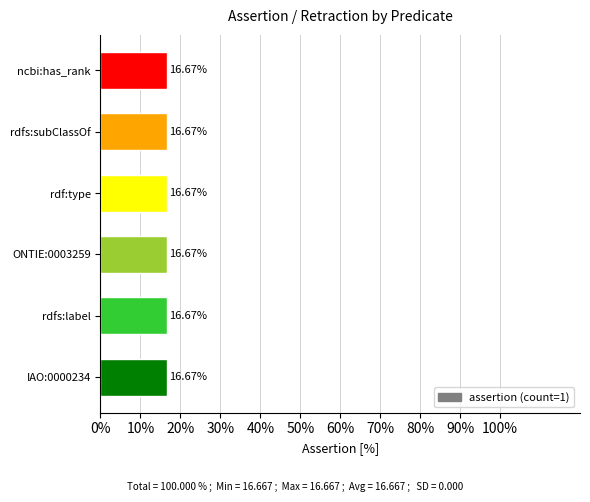

Which category has the highest value across all series?

ncbi:has_rank